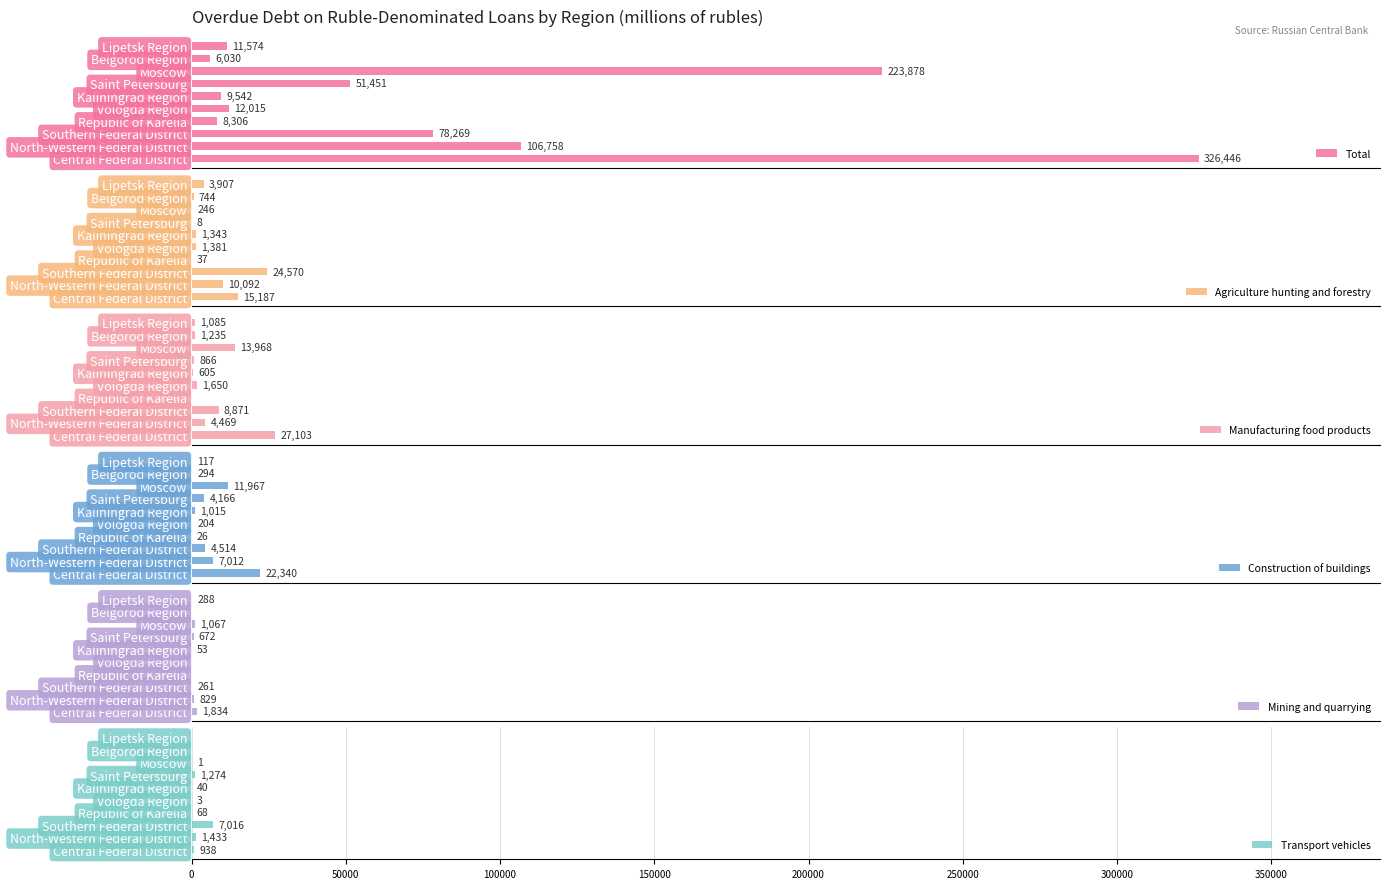

Rank the categories by Total value from lowest to highest.

Belgorod Region, Republic of Karelia, Kaliningrad Region, Lipetsk Region, Vologda Region, Saint Petersburg, Southern Federal District, North-Western Federal District, Moscow, Central Federal District